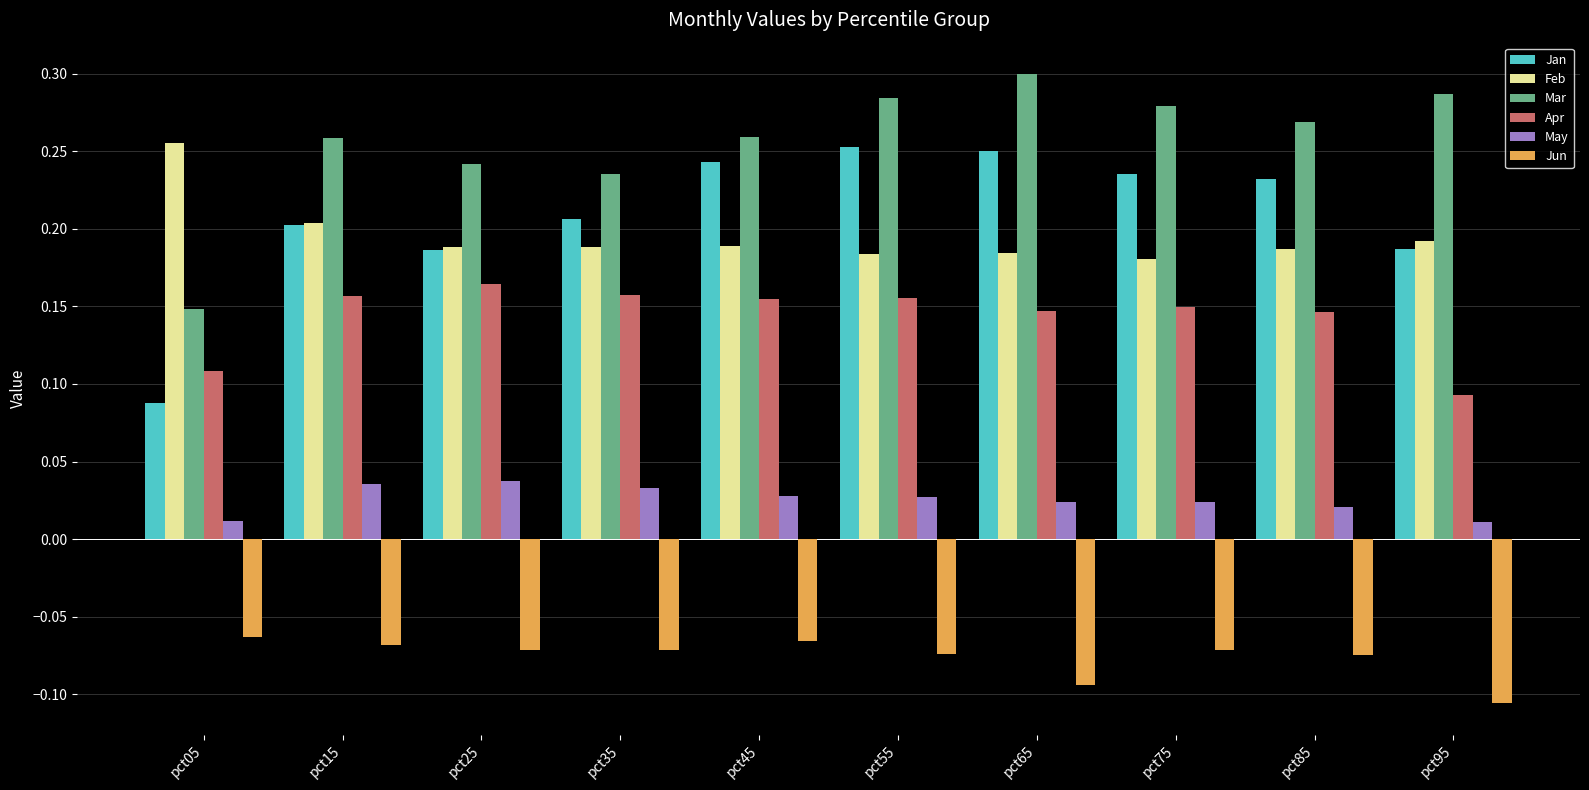

Count the Feb values in the range 0 to 1.

10